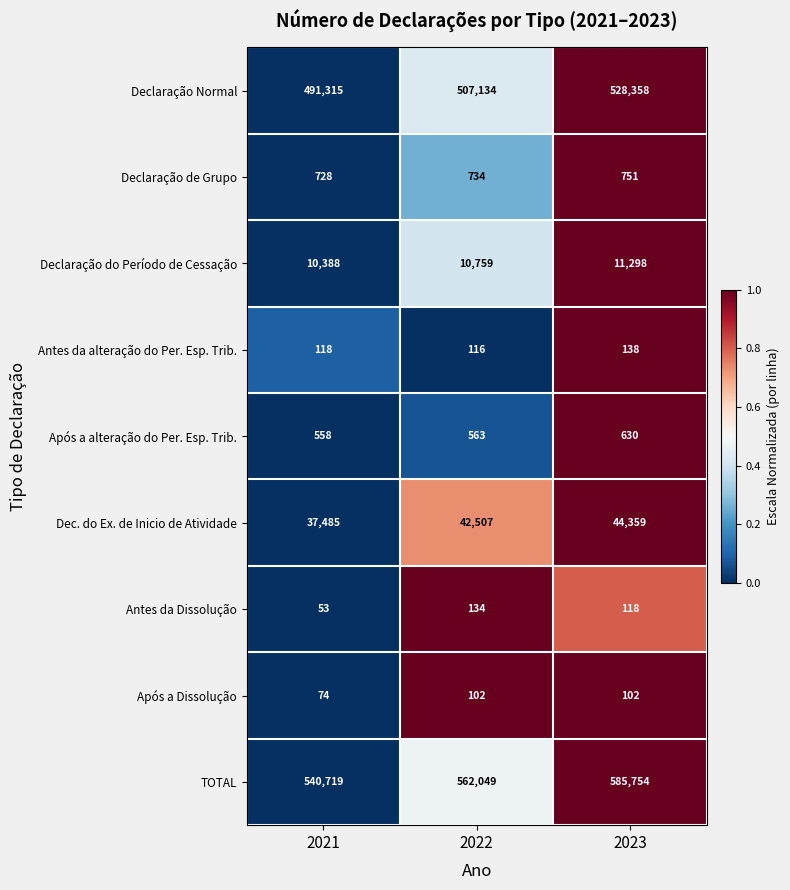

What is the spread (max minus min) of values at 2021?

540666